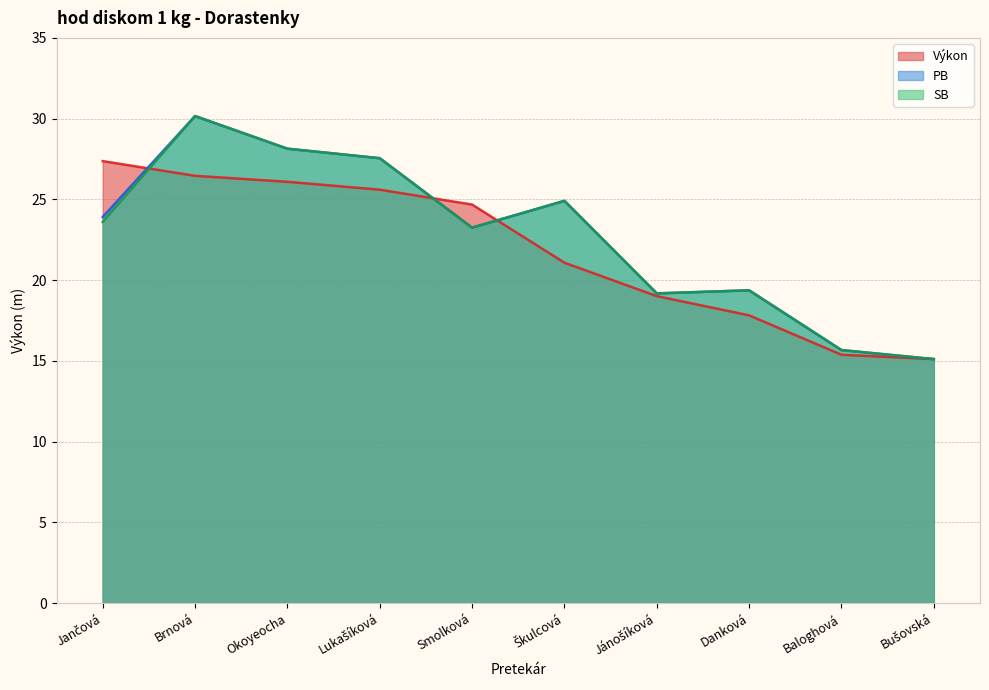

Where is the first local maximum for PB?

Brnová